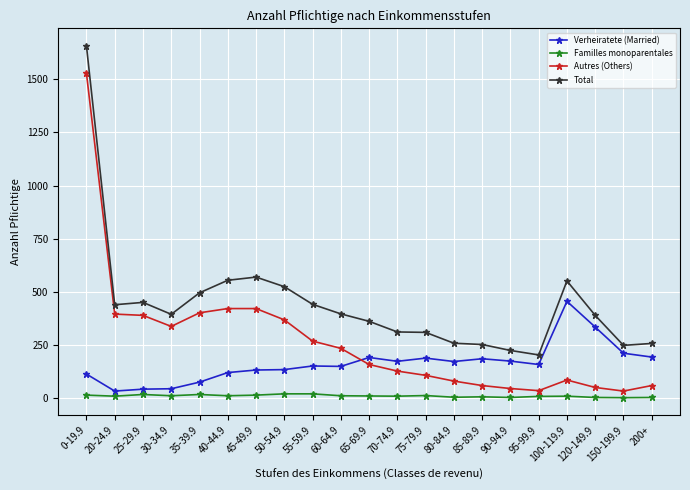

Count the Familles monoparentales values in the range 7 to 15.

12